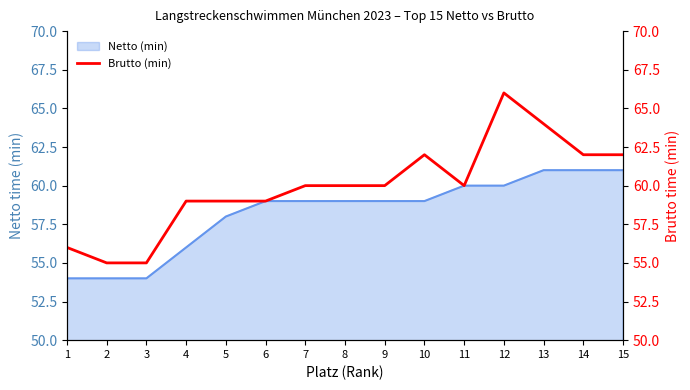

Is it true that the value at 14 is 108?

False